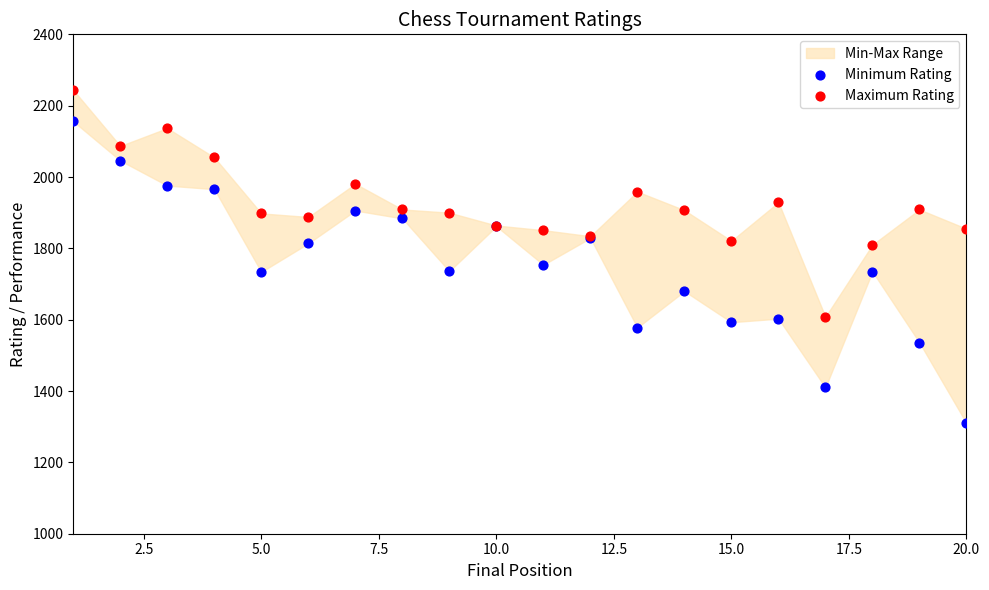

Which series has the widest spread of Y values?

Minimum Rating